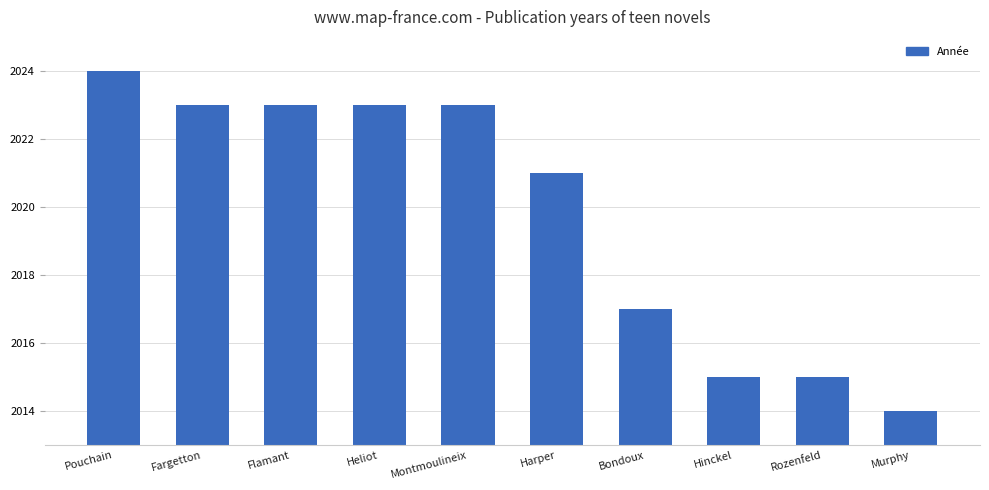

What is the approximate value at Rozenfeld, to the nearest 5?

2015